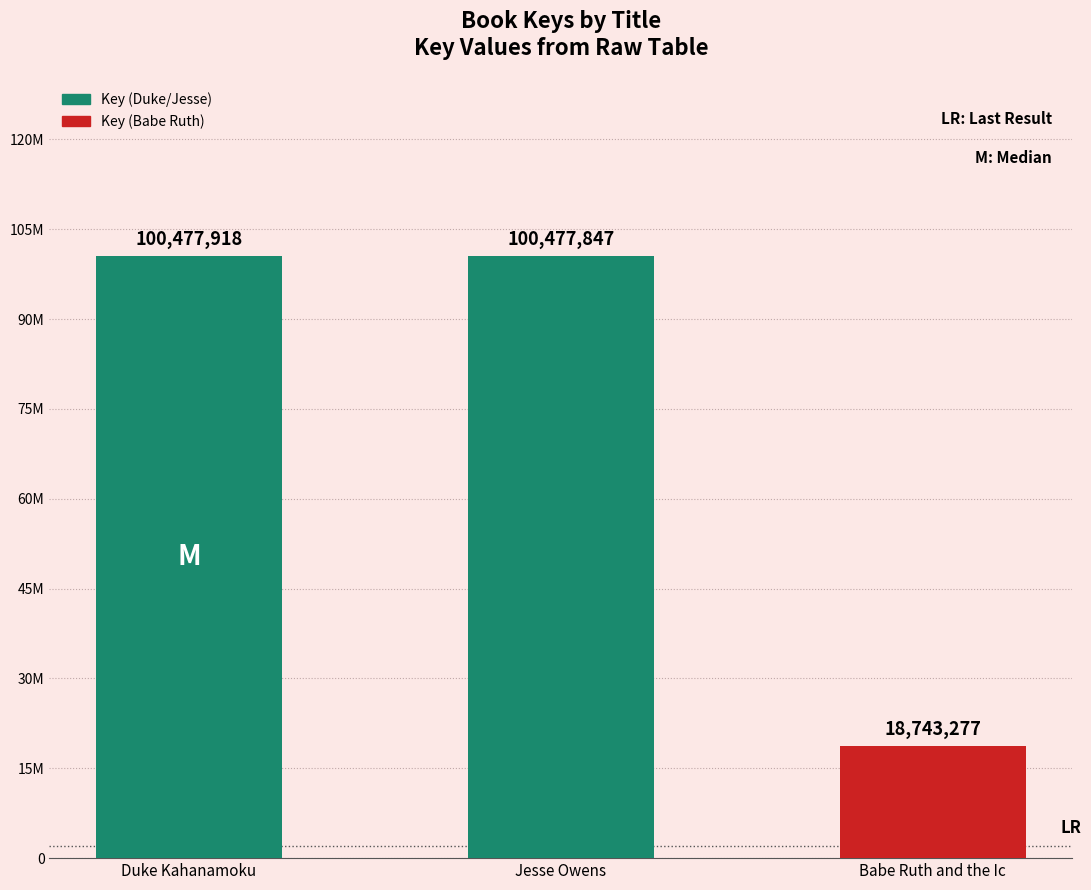

Does the chart contain stacked bars?

No